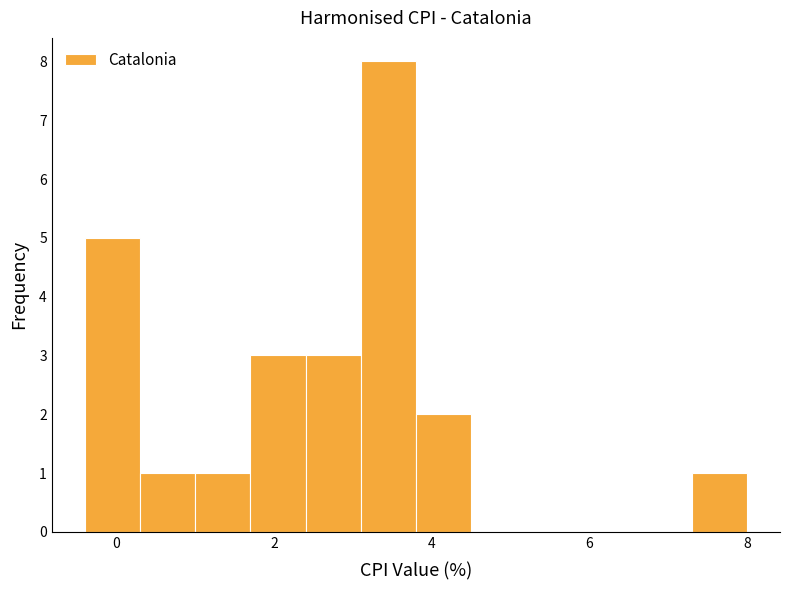

Read against the x-axis, roughly where is the centre of the tallest bar?

3.4